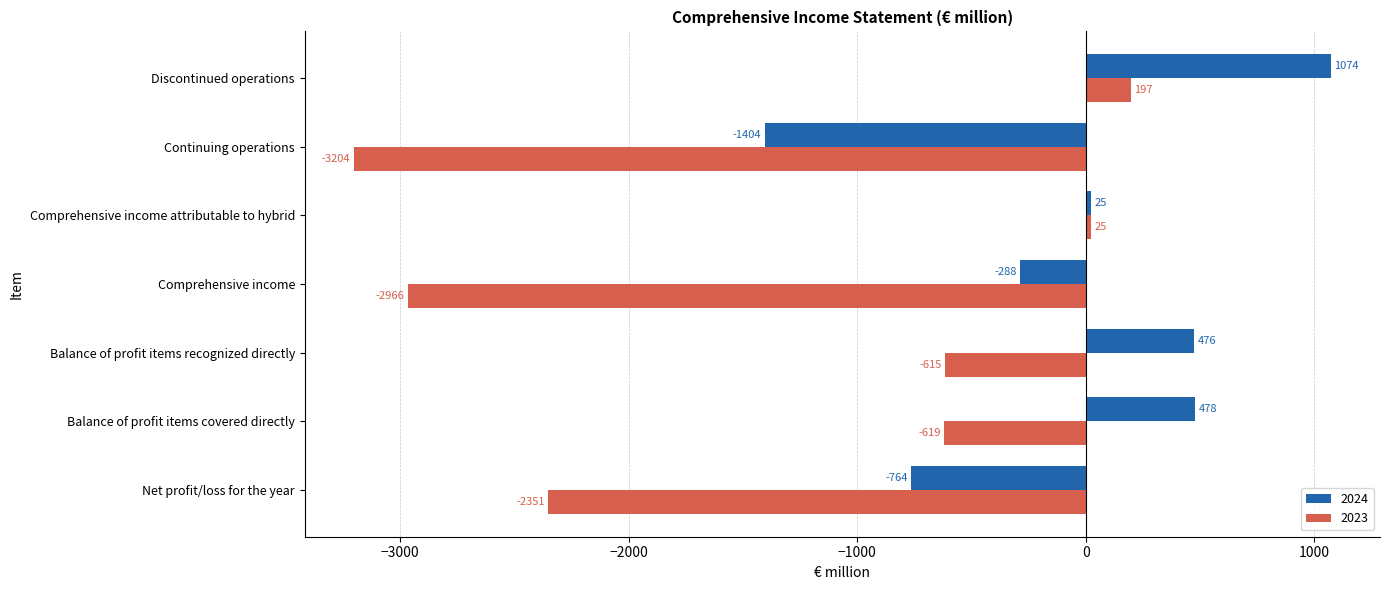

What is the minimum value for 2023?

-3204